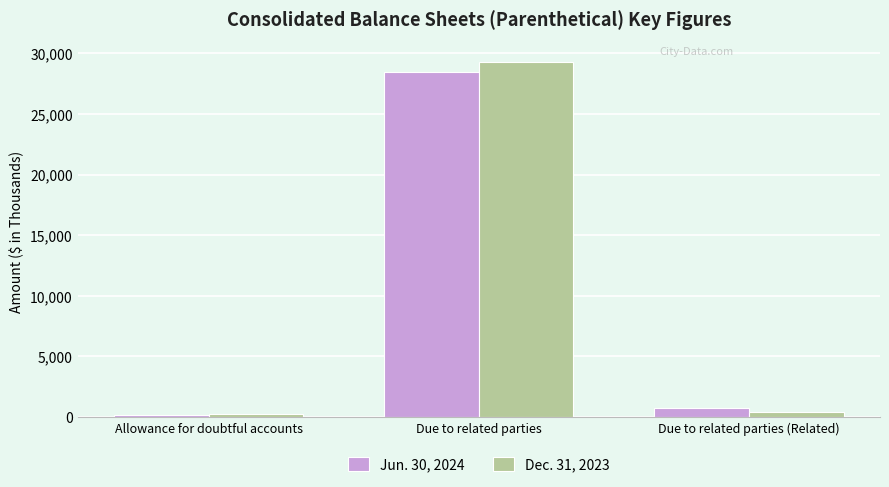

What is the maximum value shown in the chart?

29255